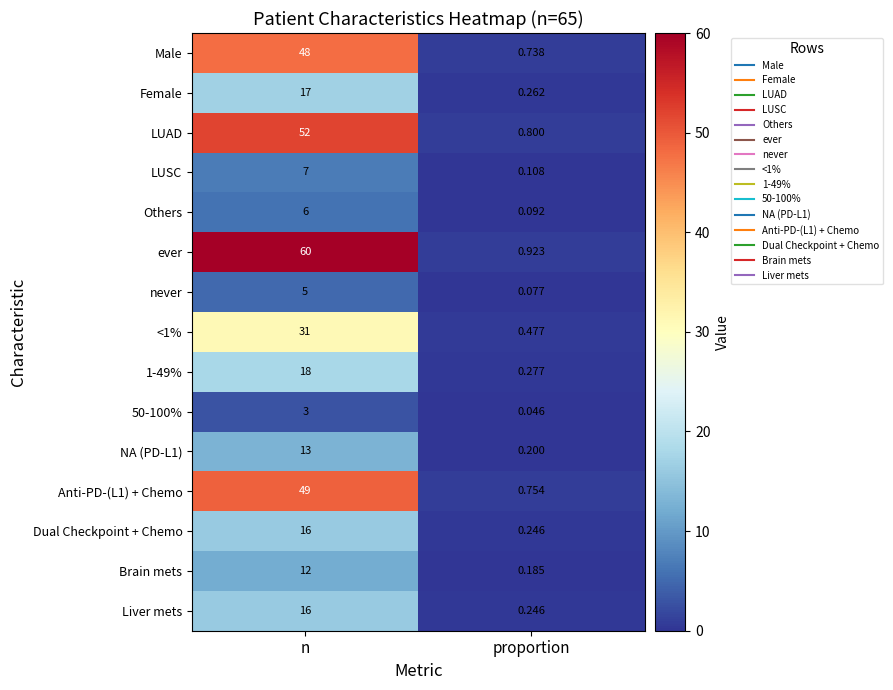

Where is ever nearest to the value 30?

proportion